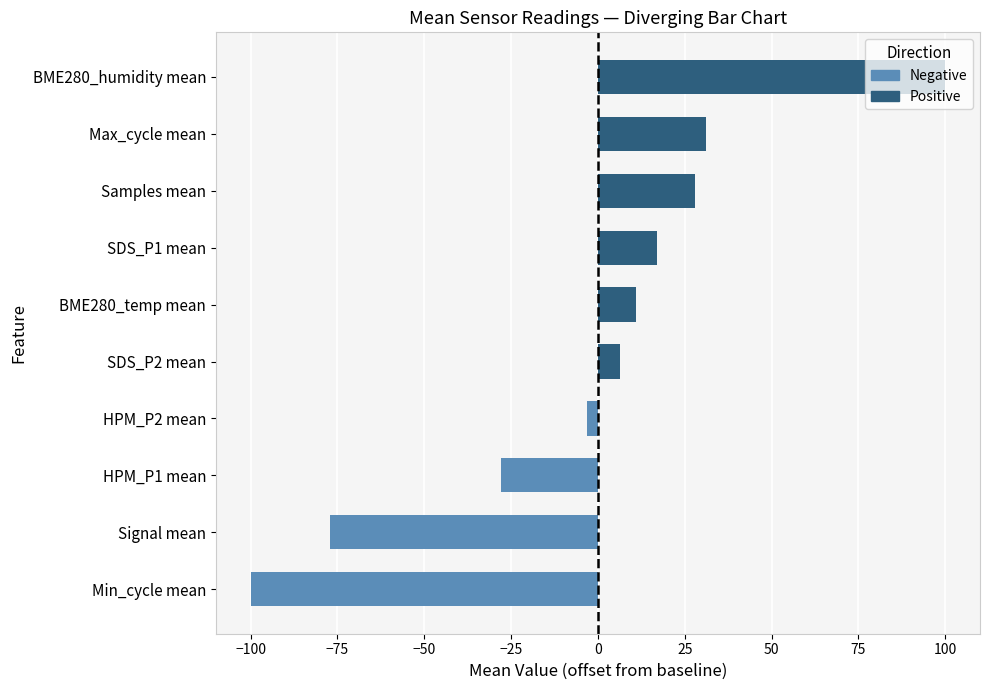

What are all the series names shown in the legend?

Negative, Positive